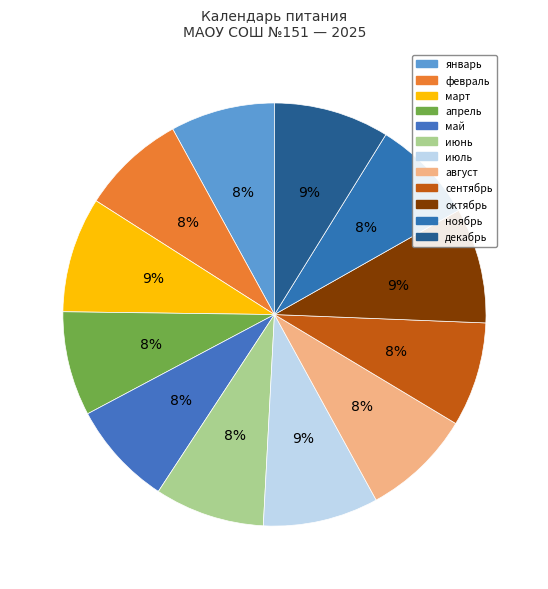

The март slice represents 1% of the pie. True or false?

False